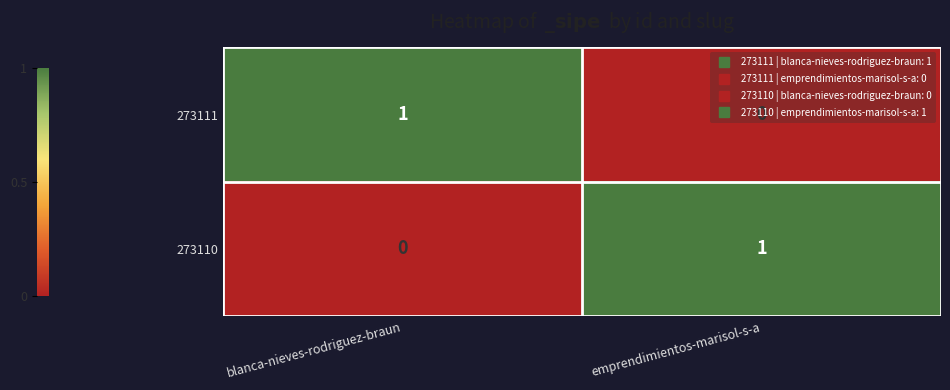

Is the value of 273111 at blanca-nieves-rodriguez-braun greater than the value of 273110 at blanca-nieves-rodriguez-braun?

Yes